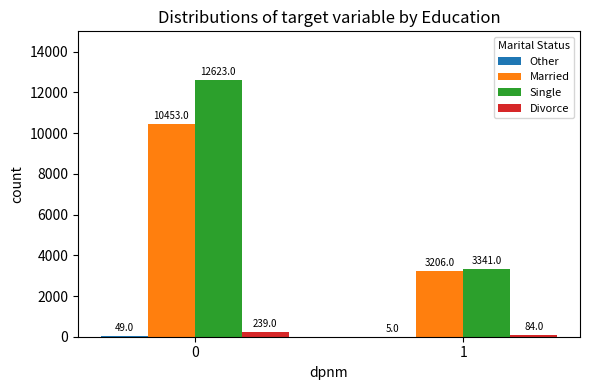

How many groups of bars are there?

2